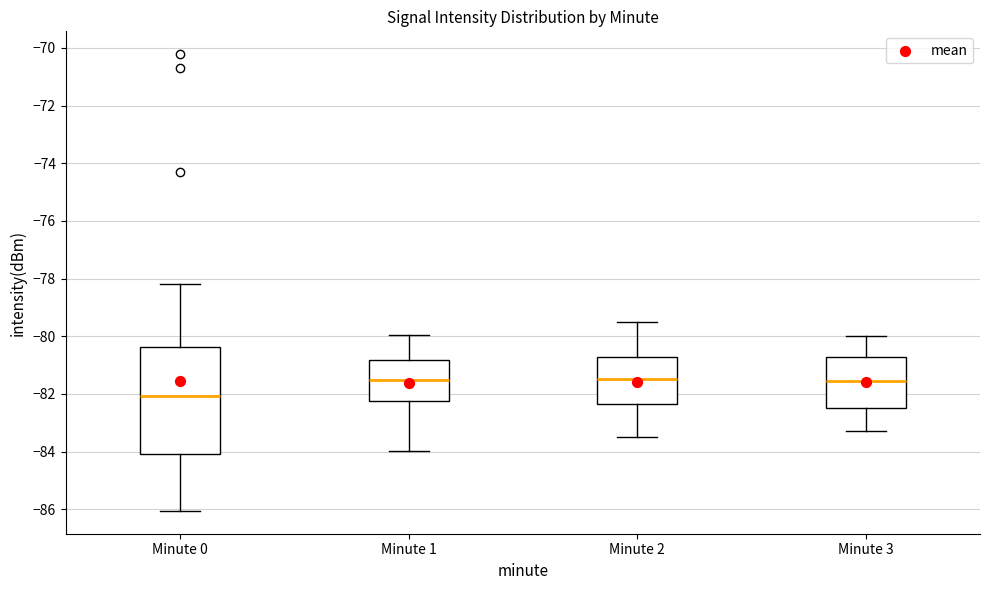

Reading left to right, read every box against the y-axis: the position of its median line, the range the box covers, and the ends of its whiskers. The values are not printed on the chart, so give them approximately, as read against the axis.

Minute 0: median -82.0, box -84.0 to -80.4, whiskers -86.0 to -78.2
Minute 1: median -81.6, box -82.2 to -80.8, whiskers -84.0 to -80.0
Minute 2: median -81.4, box -82.4 to -80.8, whiskers -83.4 to -79.4
Minute 3: median -81.6, box -82.4 to -80.8, whiskers -83.2 to -80.0